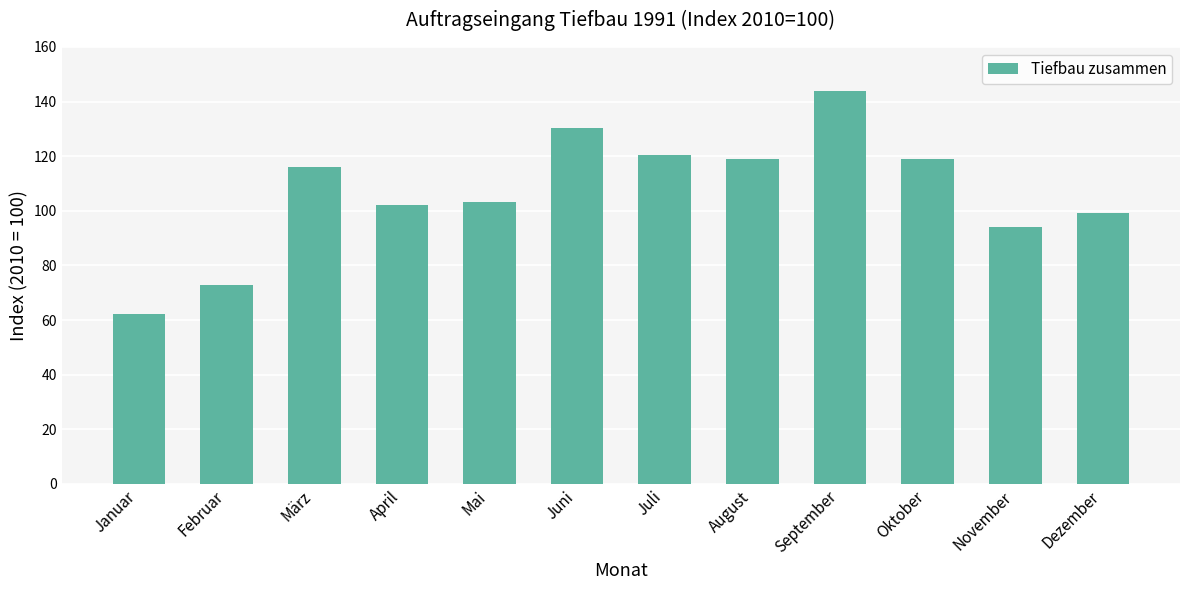

What position from the left is Mai?

5